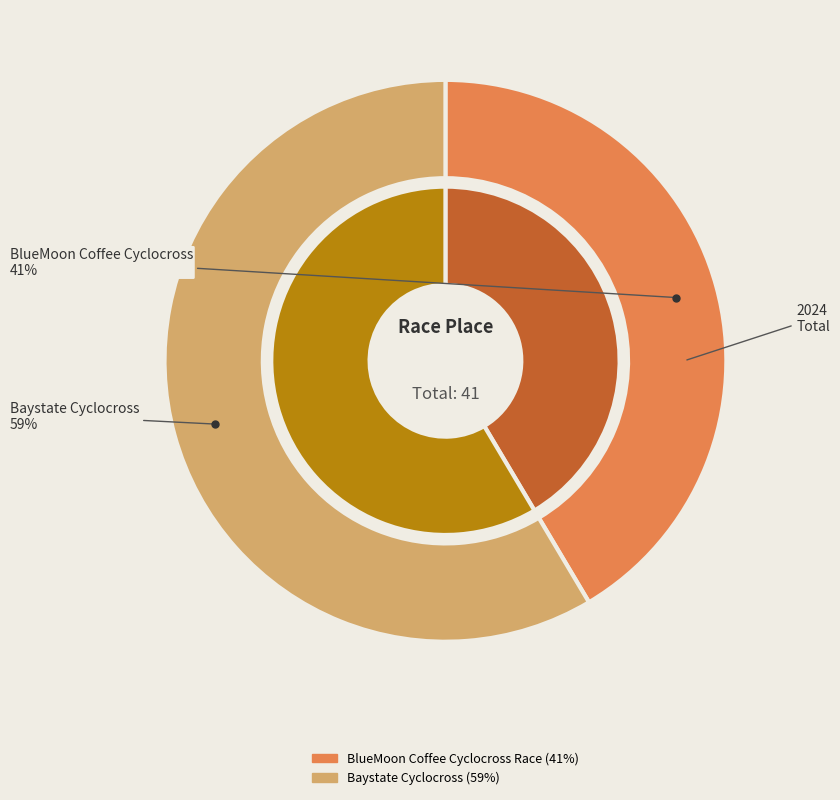

Between Baystate Cyclocross and BlueMoon Coffee Cyclocross Race, which is larger?

Baystate Cyclocross